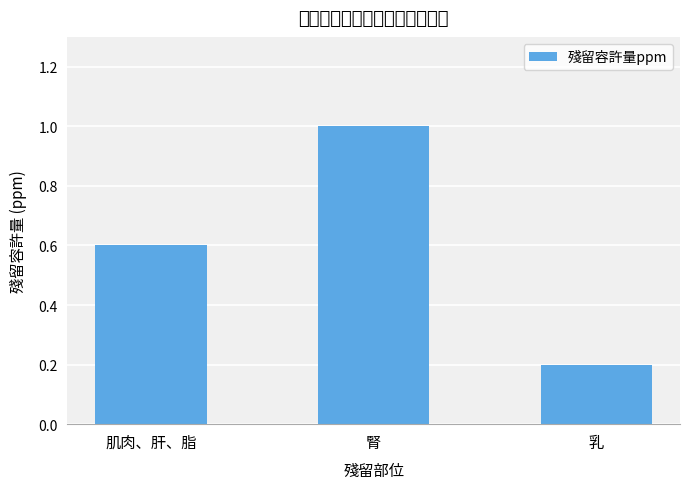

Reading left to right, list all the values displayed in this chart.

0.6	1.0	0.2